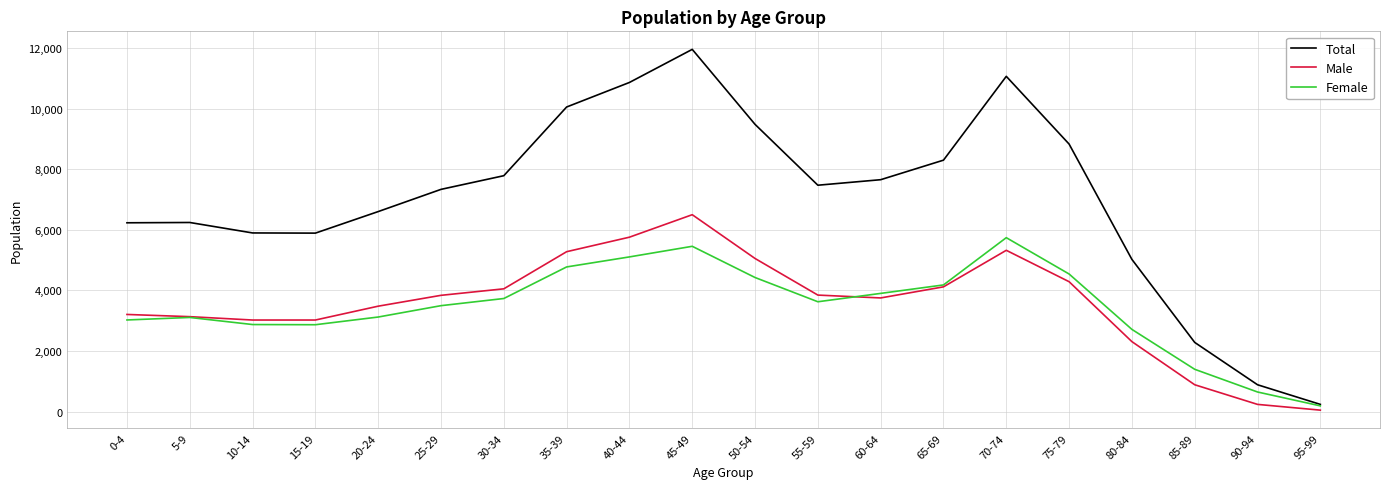

What is the minimum value for Female?

190